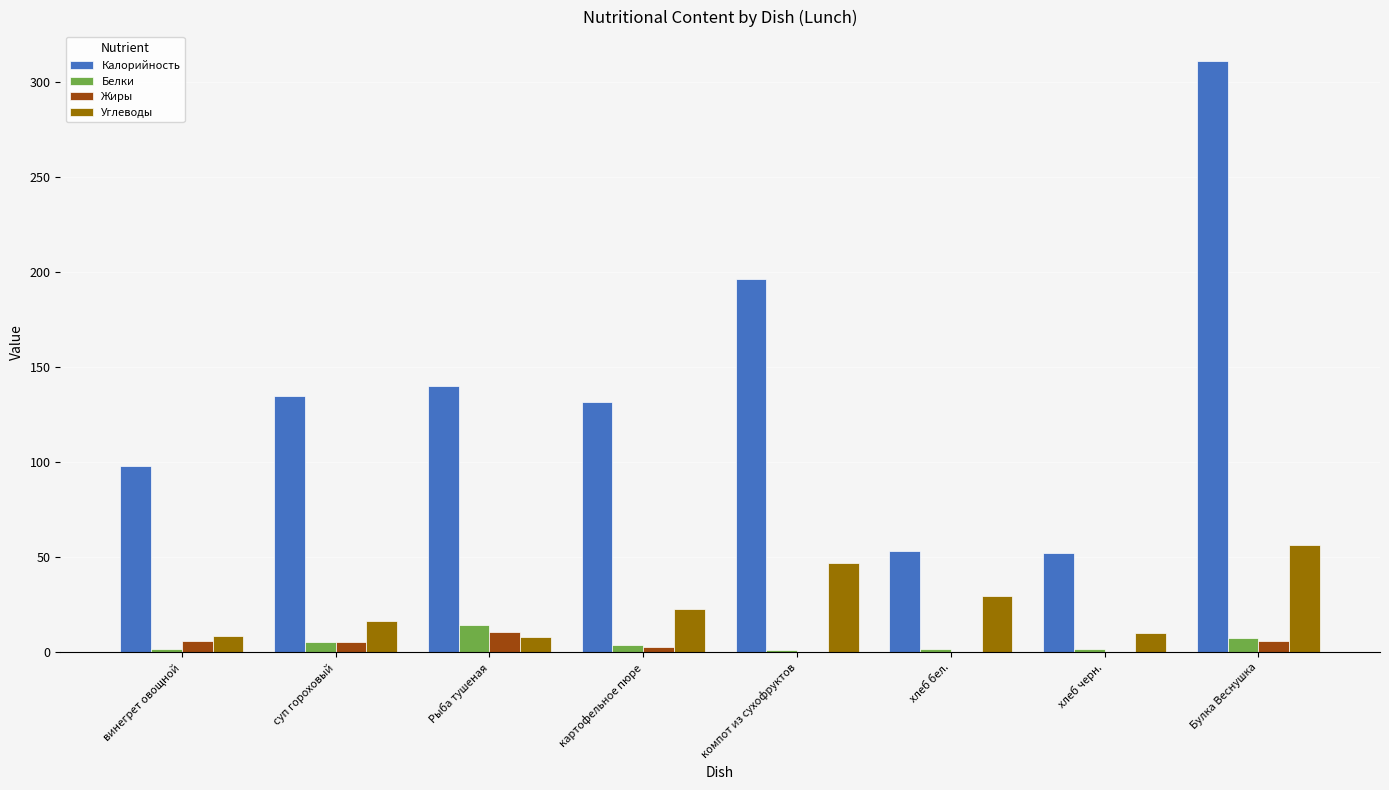

The value of Углеводы at Булка Веснушка is 21.3. True or false?

False